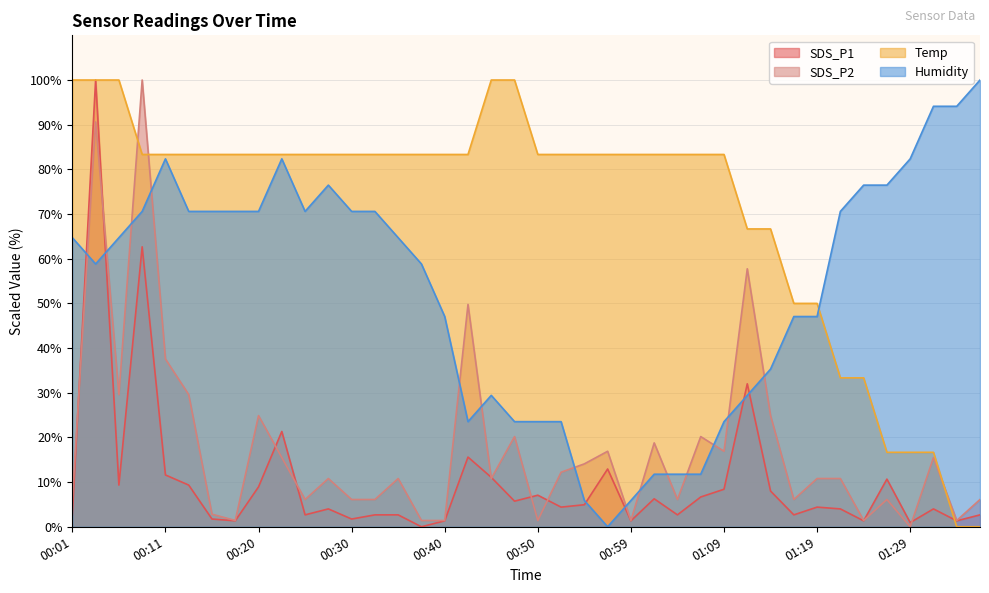

At which label does SDS_P1 reach its minimum?

00:38